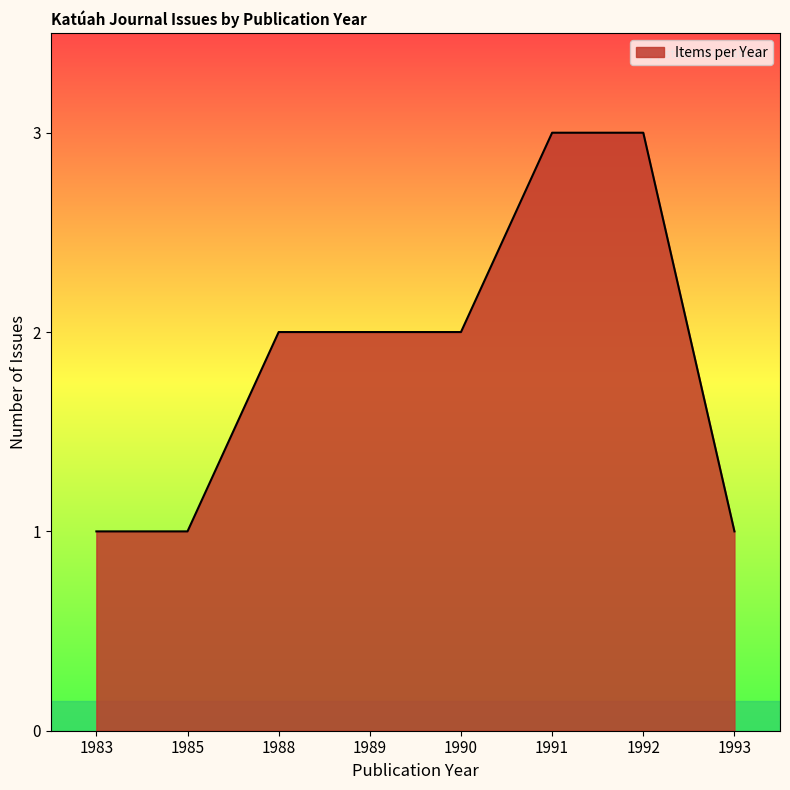

Read the value at 1990.

2